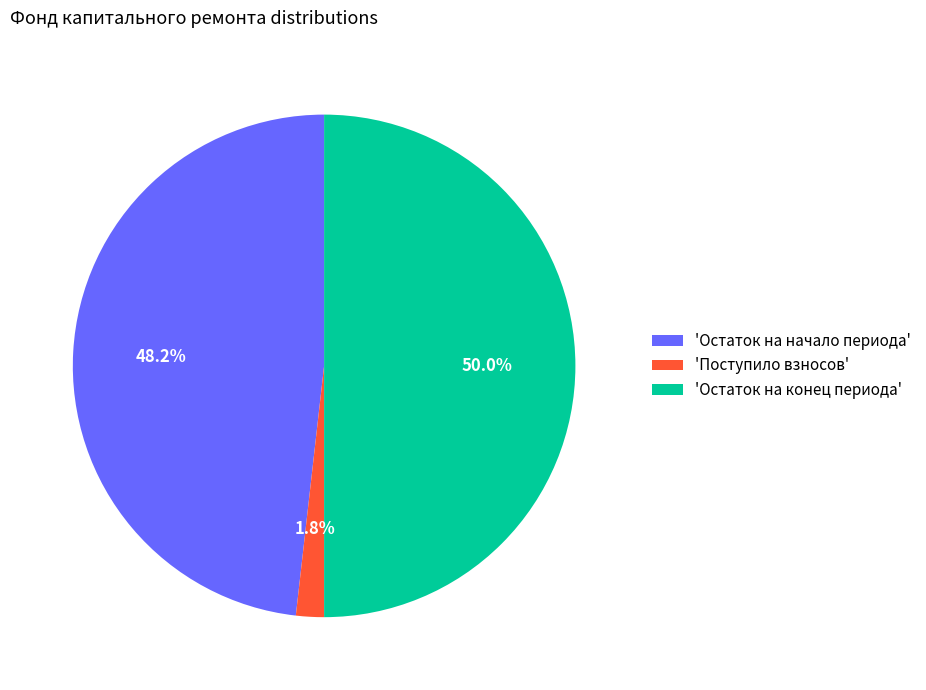

Is 'Поступило взносов' the majority of the pie?

No